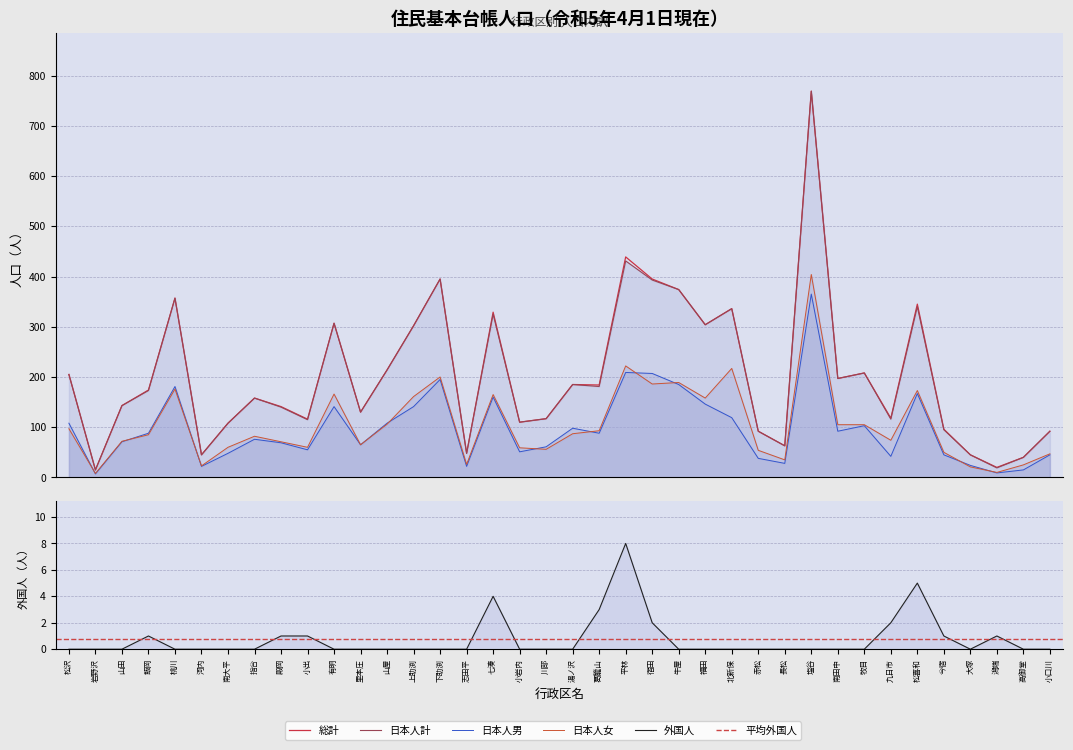

True or false: 日本人男 has a value of 7 at 長松.

False